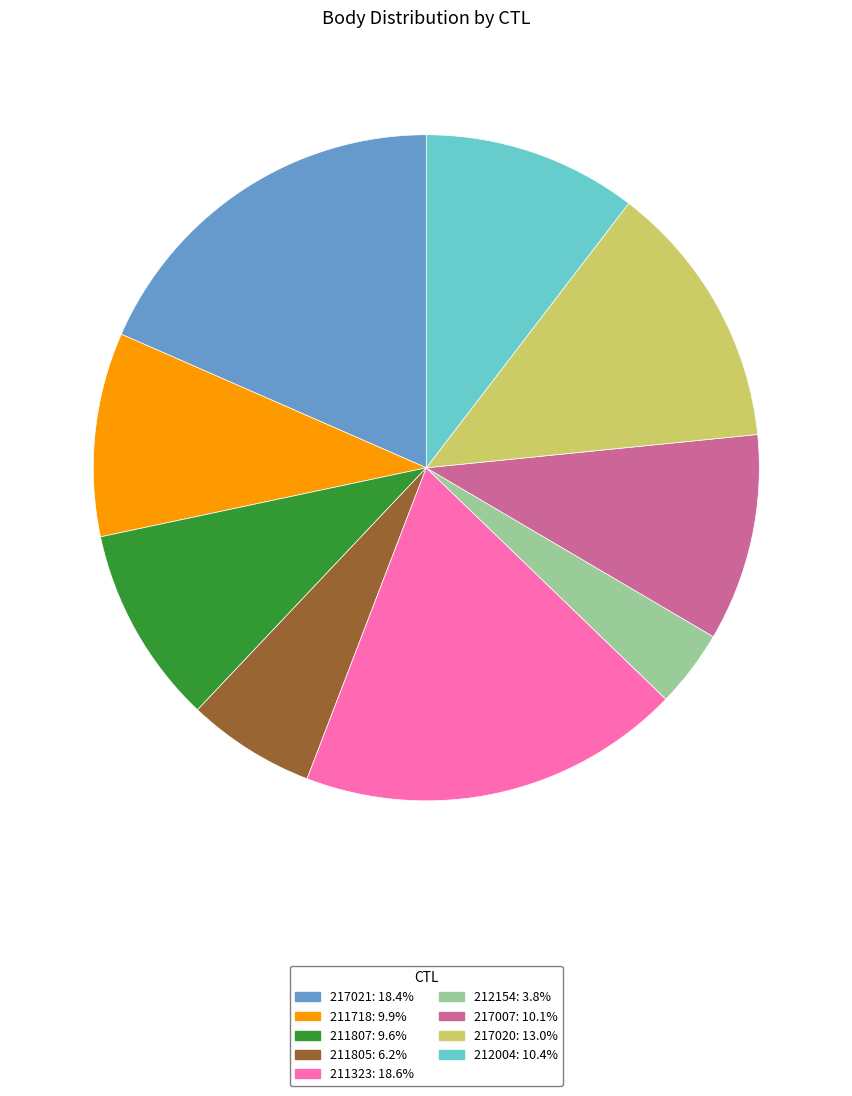

How many slices are in this pie chart?

9